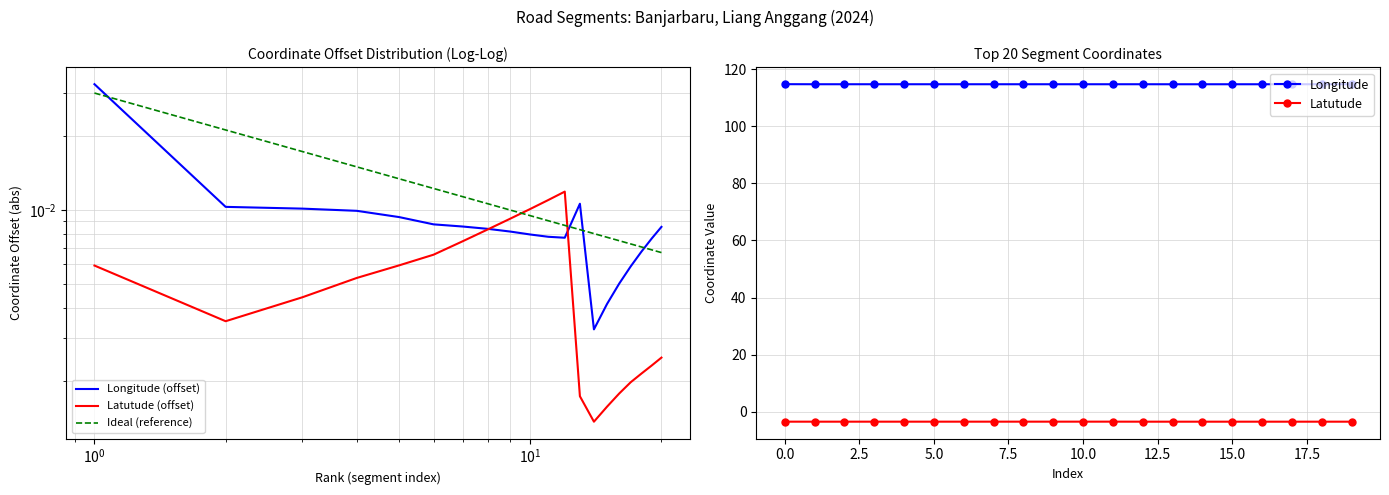

True or false: Latutude and Longitude intersect in this chart.

False